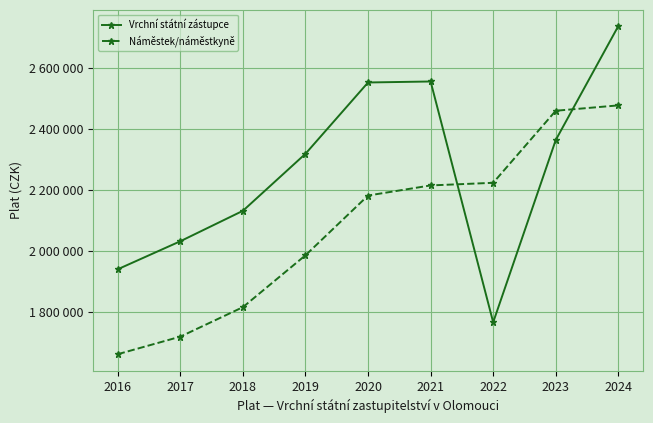

What is the total value across all series at 2017?

3748470